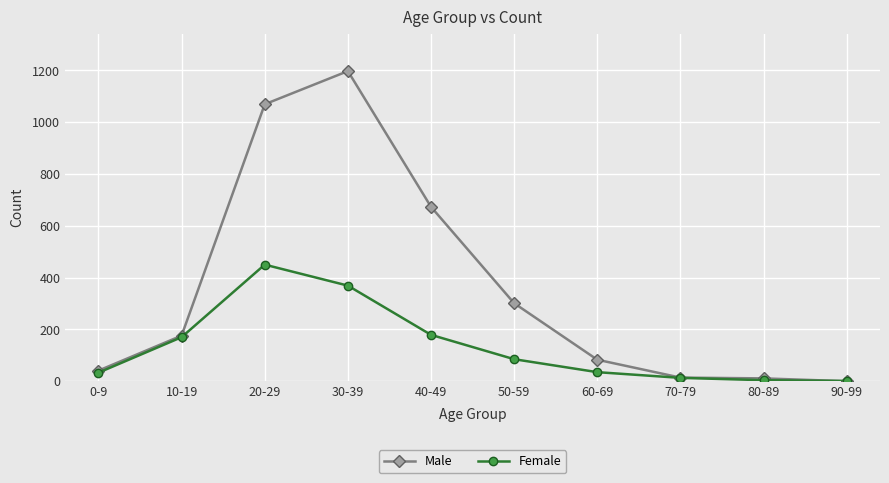

The Male series shows 360 at 40-49. True or false?

False